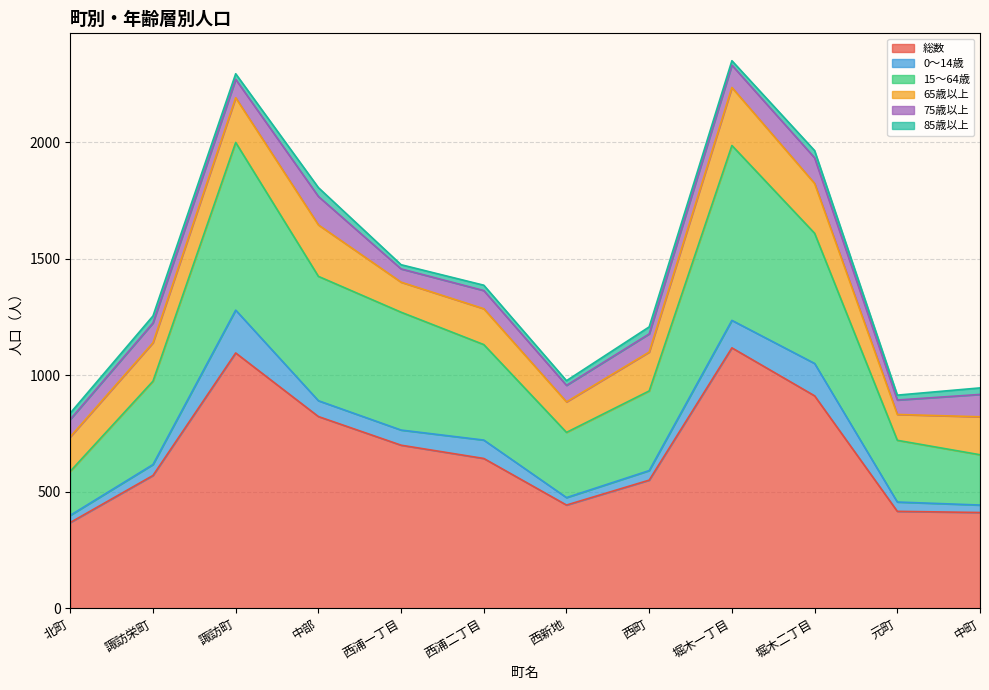

At which label does 65歳以上 reach its peak?

堀木一丁目